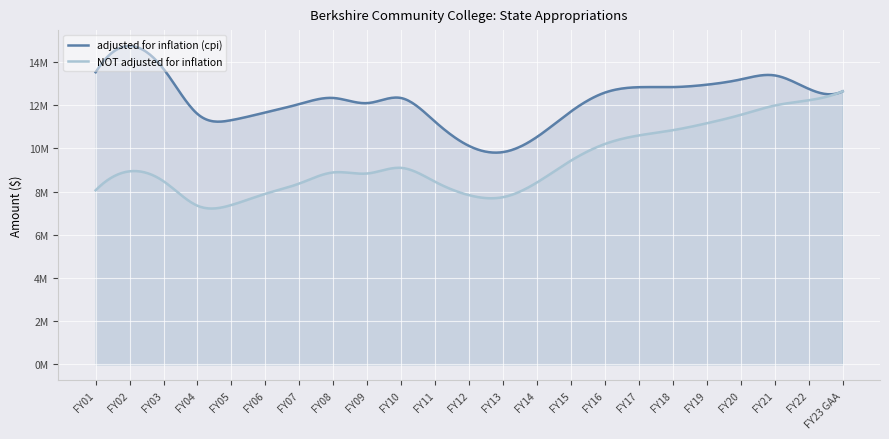

What is the label of the 14th point from the left?

FY14